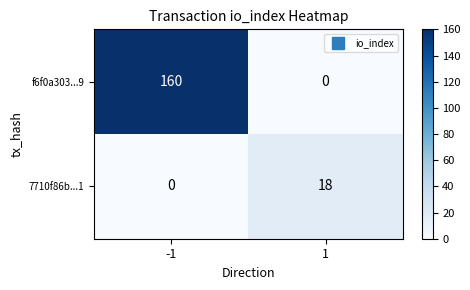

Count the number of categories in the chart.

2